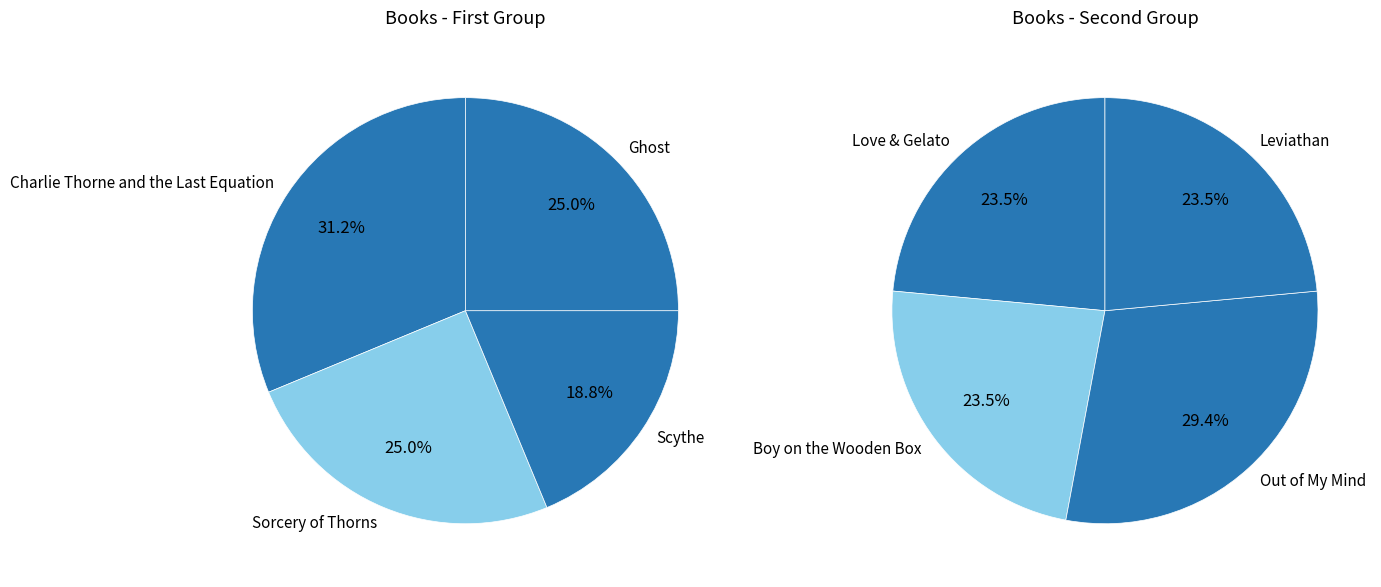

Rank the categories by value from lowest to highest.

Scythe, Sorcery of Thorns, Ghost, Love & Gelato, Boy on the Wooden Box, Leviathan, Charlie Thorne and the Last Equation, Out of My Mind